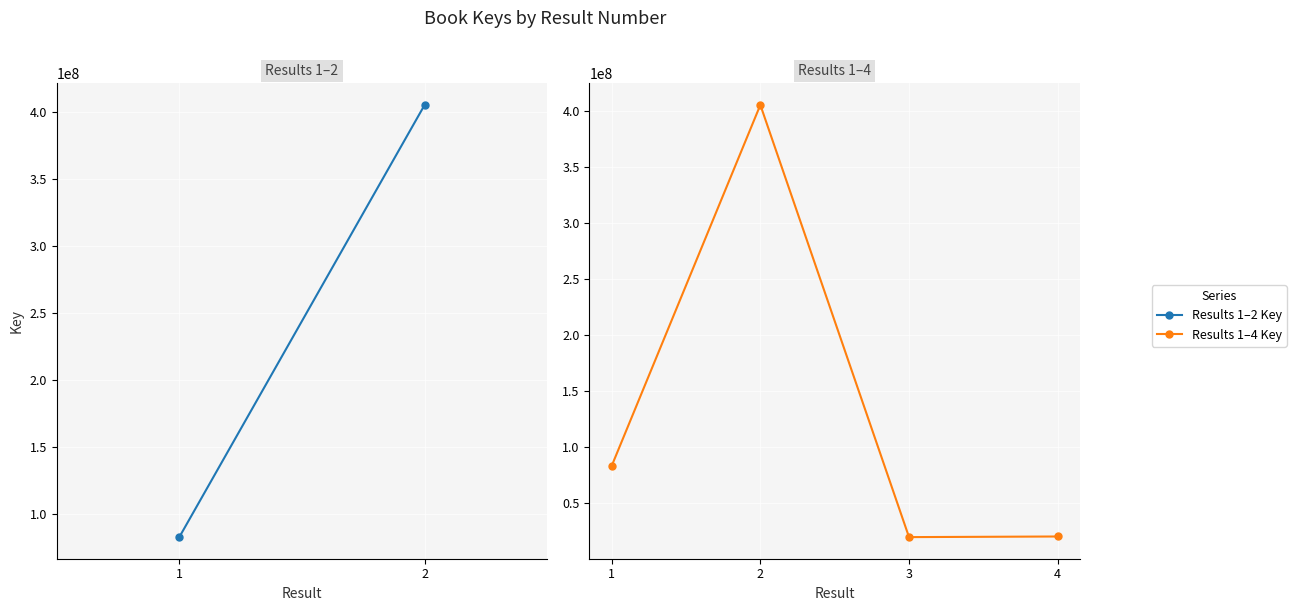

What is the difference between the values at 2 and 3?

386080839